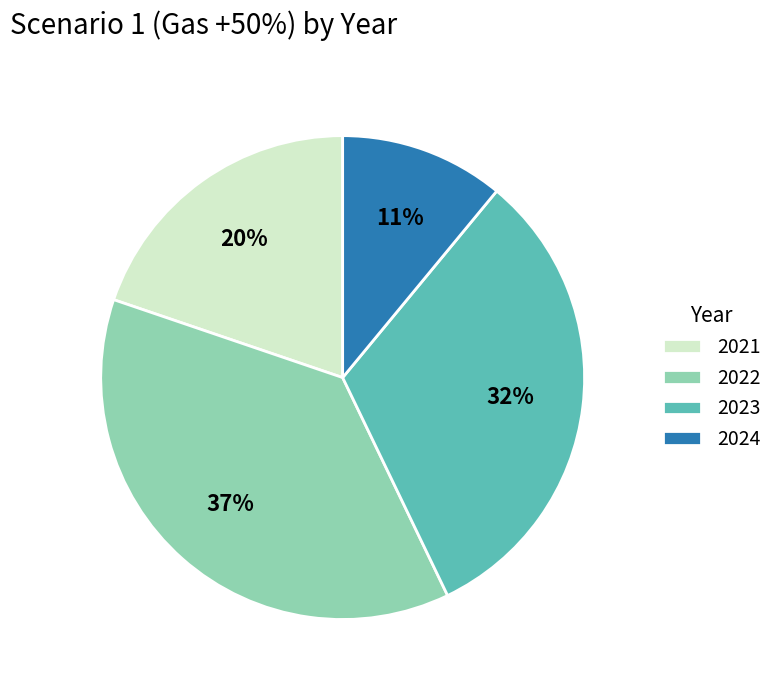

Is there a majority slice in this chart?

No